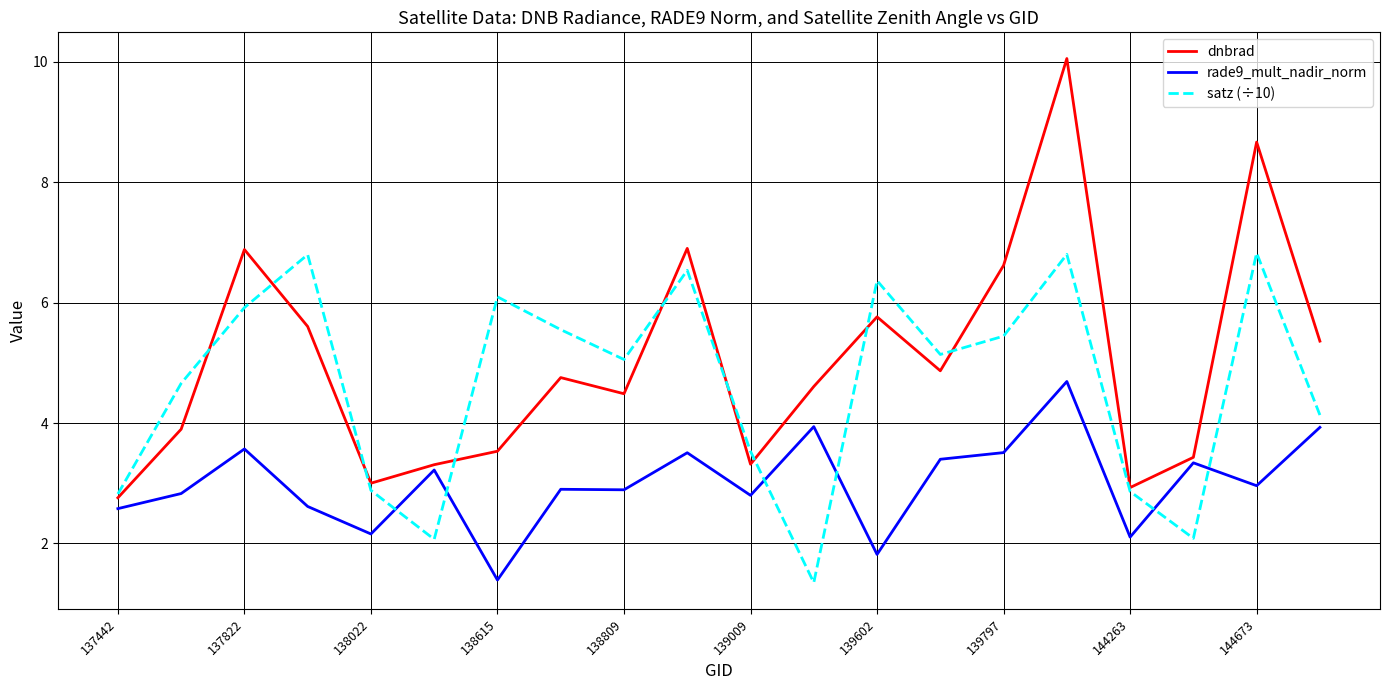

Which series has the widest spread of values?

dnbrad